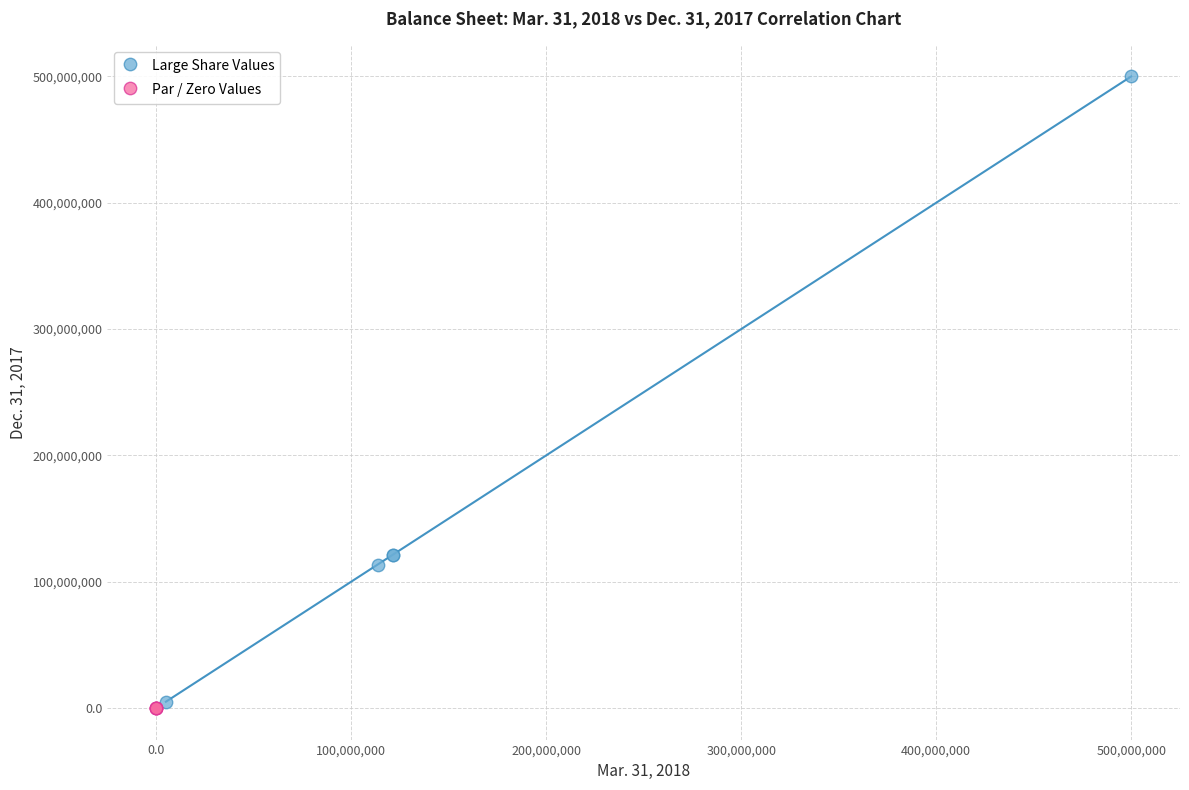

Which series has the largest Y range (max minus min)?

Large Share Values